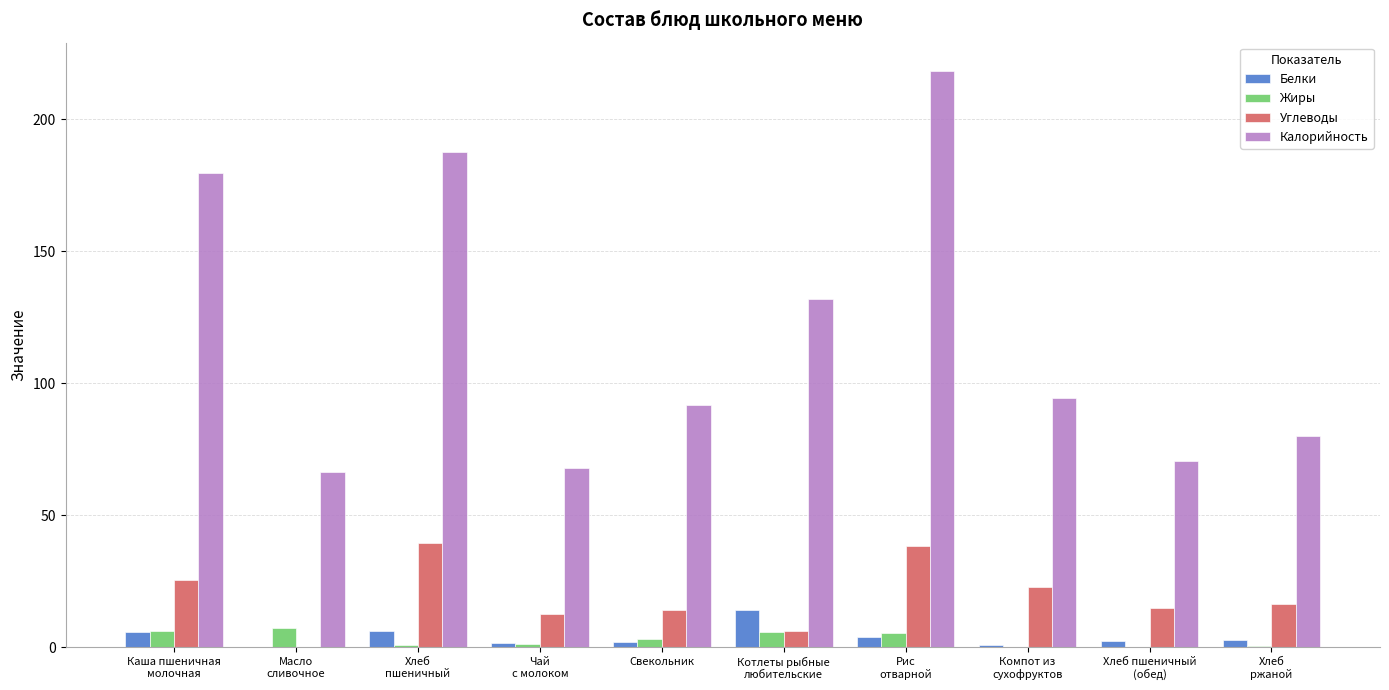

What is the highest value of the Калорийность series?

218.0